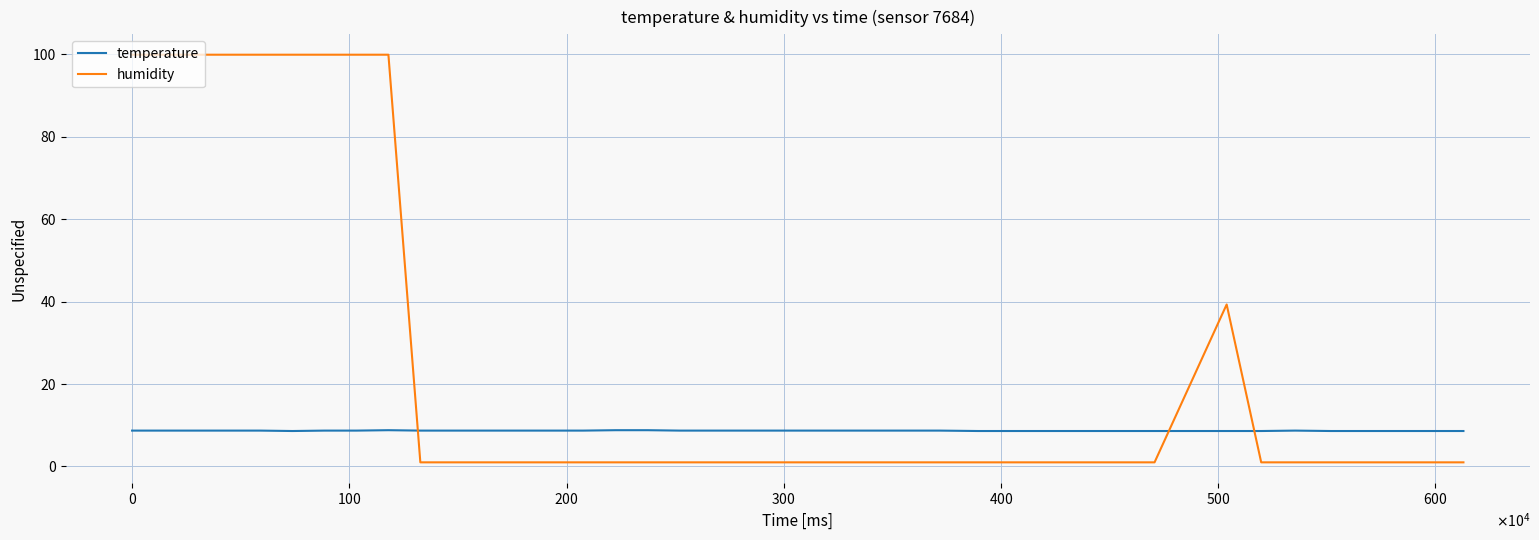

What is the maximum value for humidity?

99.9